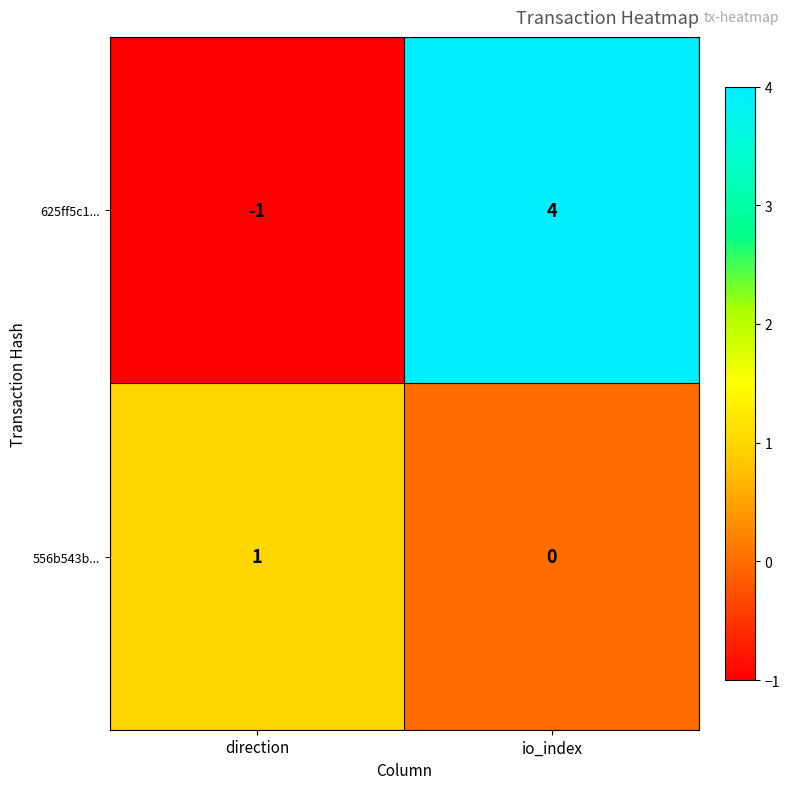

Which series changed the most between direction and io_index?

625ff5c1...